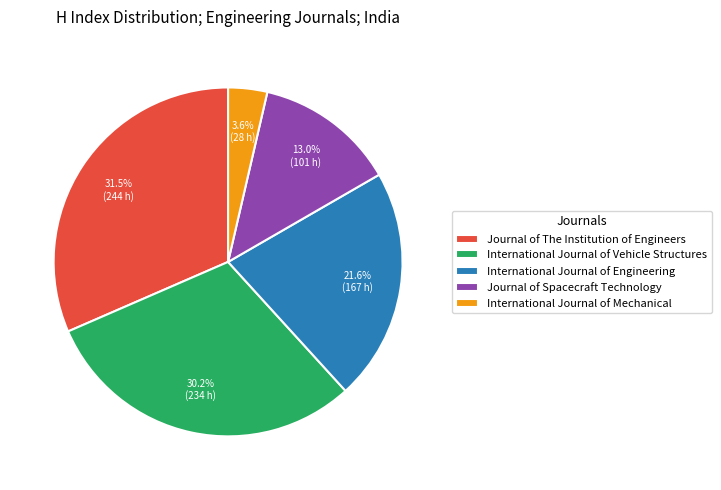

How much of the chart is everything except International Journal of Mechanical?

96.4%